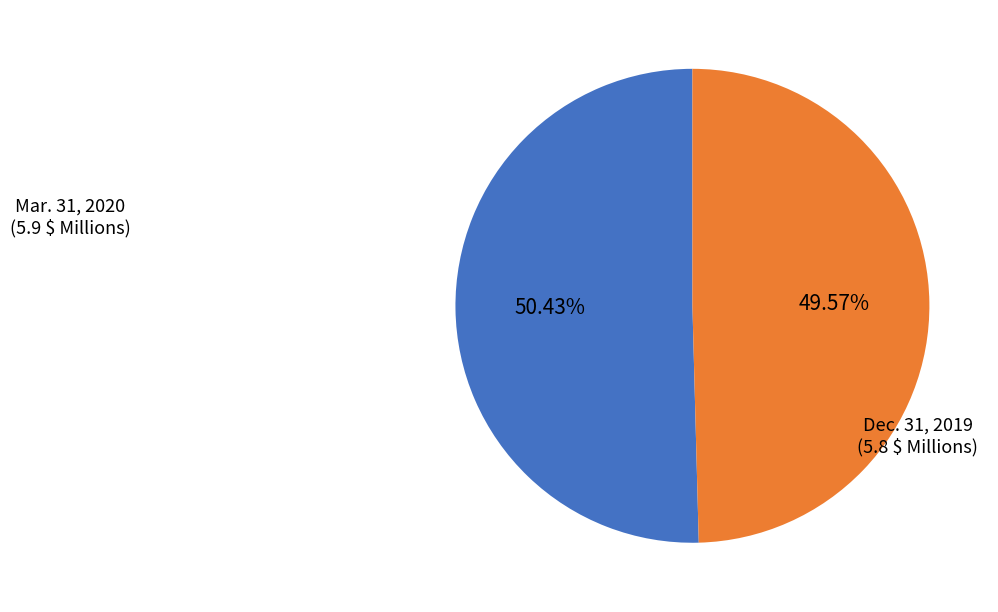

Count the number of slices in the pie.

2